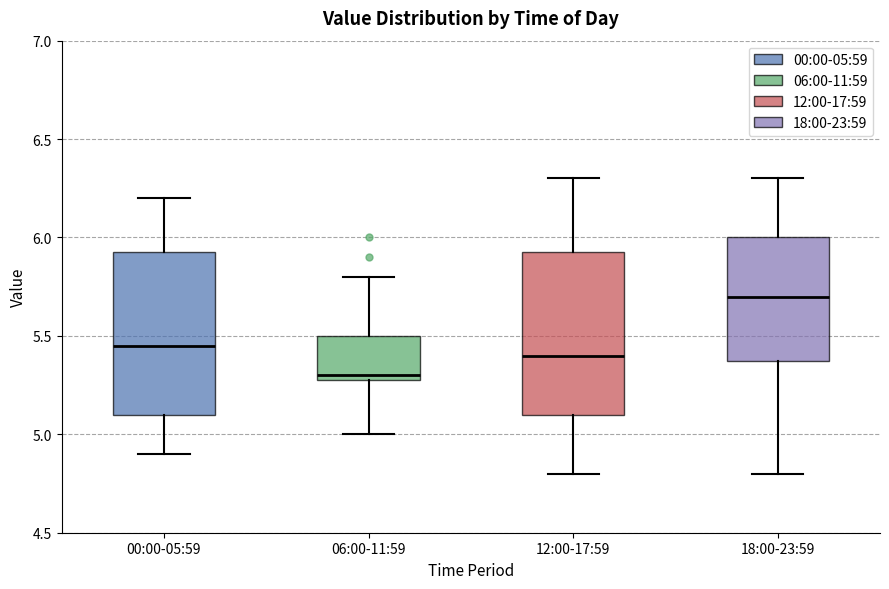

Where does the upper whisker of the box for 06:00-11:59 end on the y-axis? The values are not printed on the chart, so give them approximately, as read against the axis.

5.80